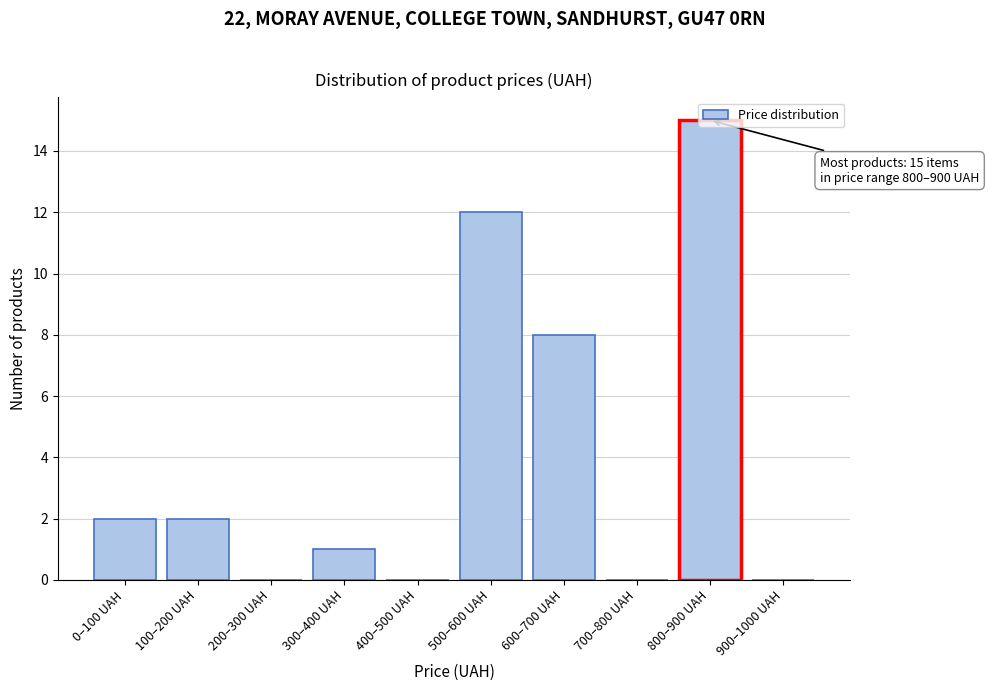

What value does the data have at 600–700 UAH?

8